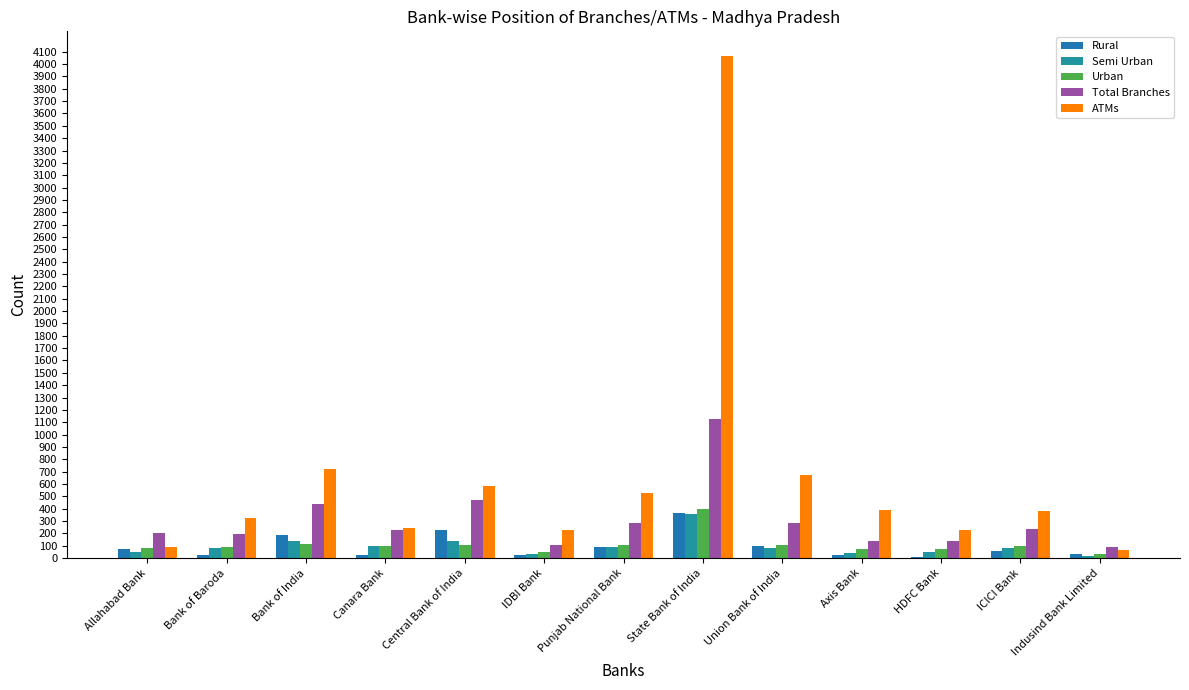

Count the number of data series in this chart.

5